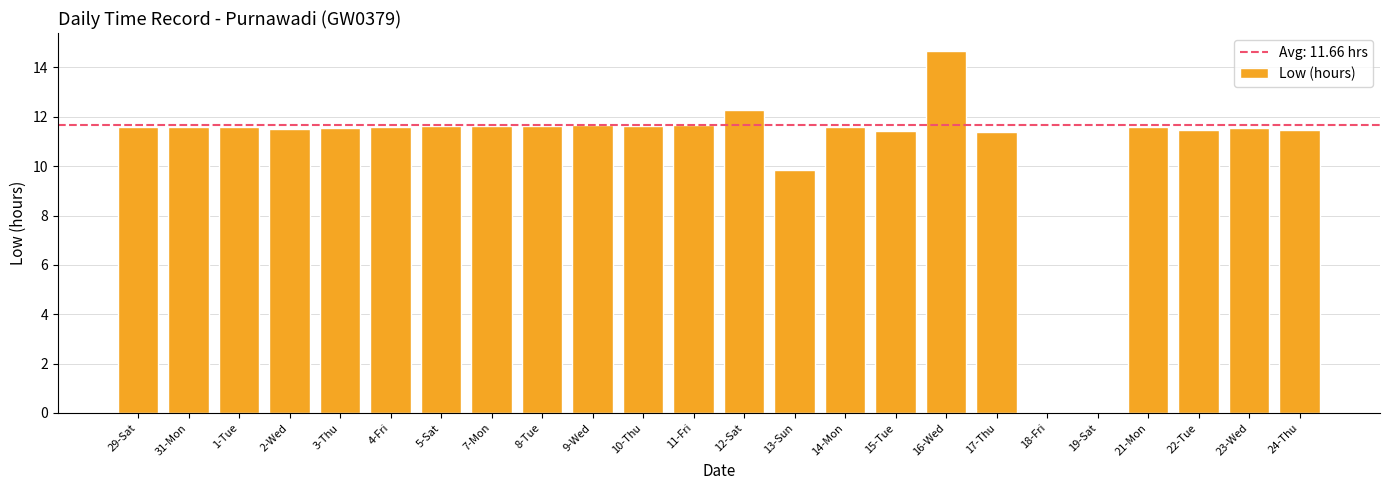

At which category does the chart reach its peak across all series?

16-Wed